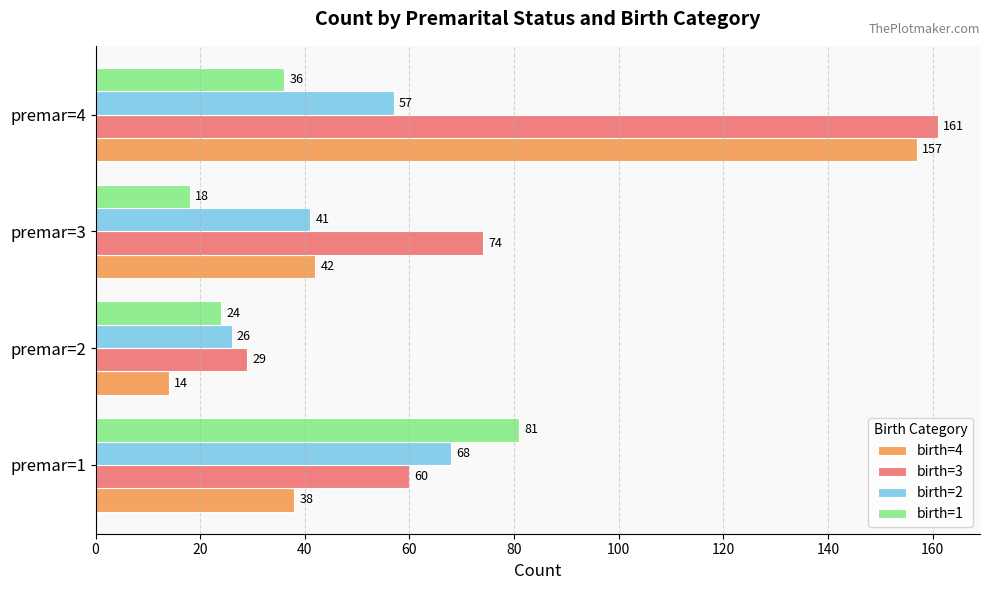

At which label is birth=3 closest to 95?

premar=3